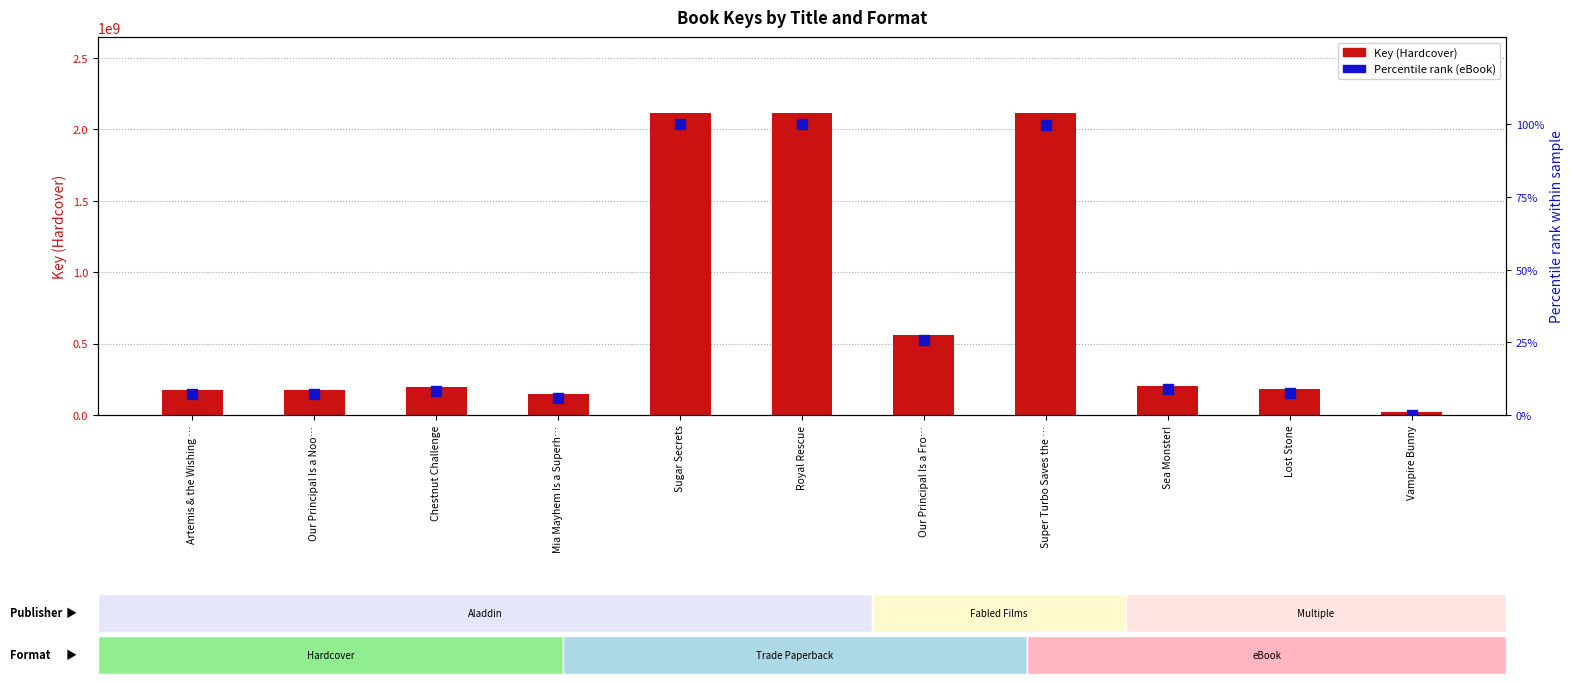

At how many categories does at least one series exceed 232974010?

4